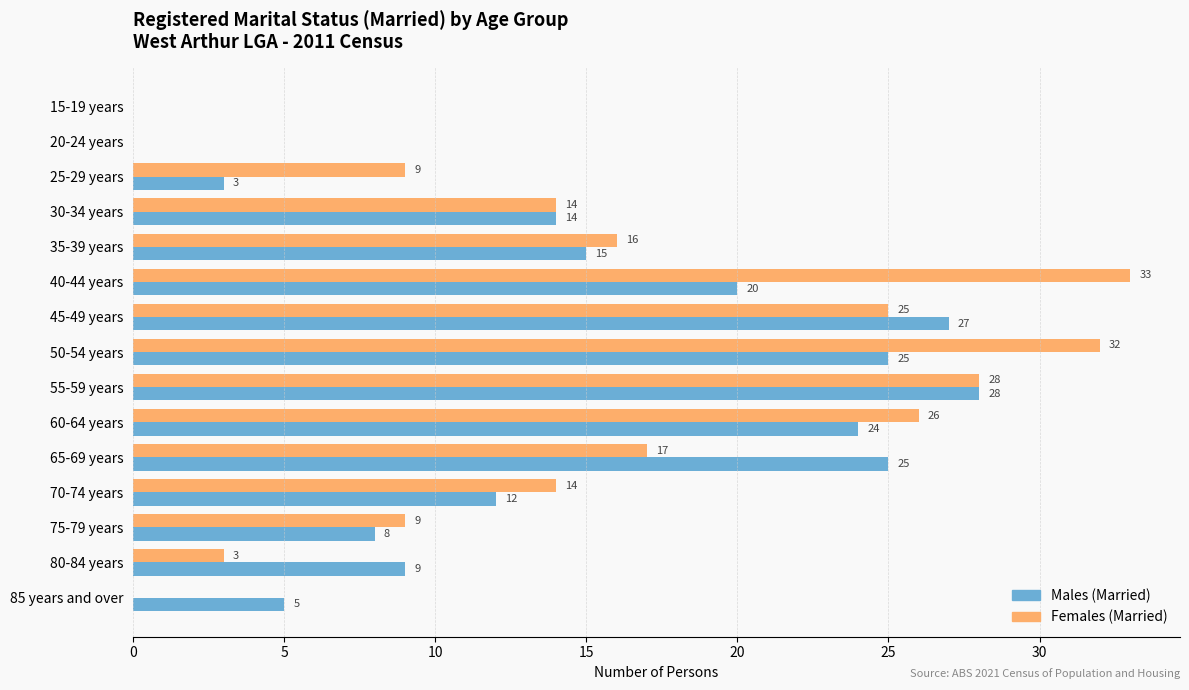

What is the sum of the Females (Married) values at 70-74 years and 15-19 years?

14